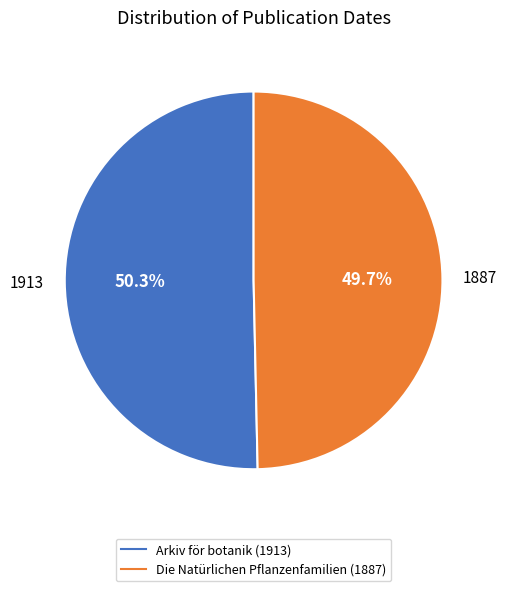

Which slice is the smallest?

Die Natürlichen Pflanzenfamilien (1887)